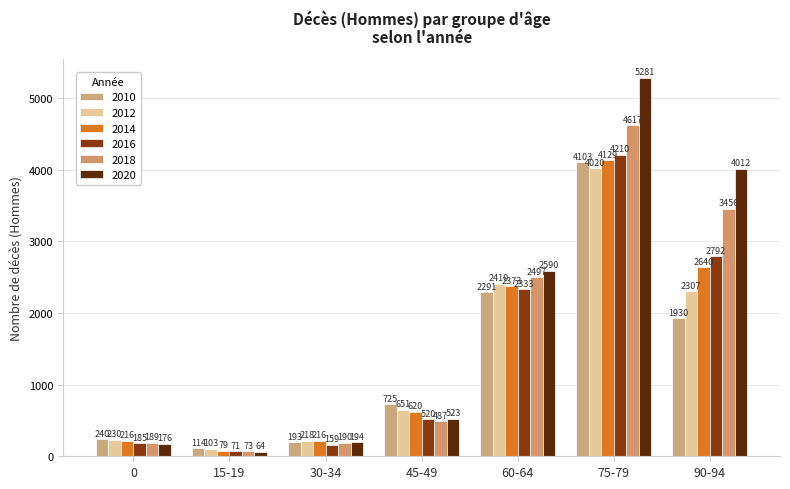

What is the difference between the maximum and minimum values in the 2018 series?

4544